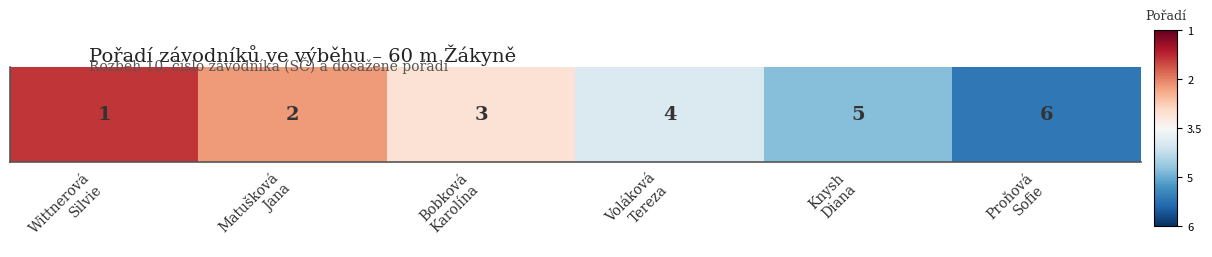

Between Bobková
Karolína and Matušková
Jana, which is larger?

Matušková
Jana